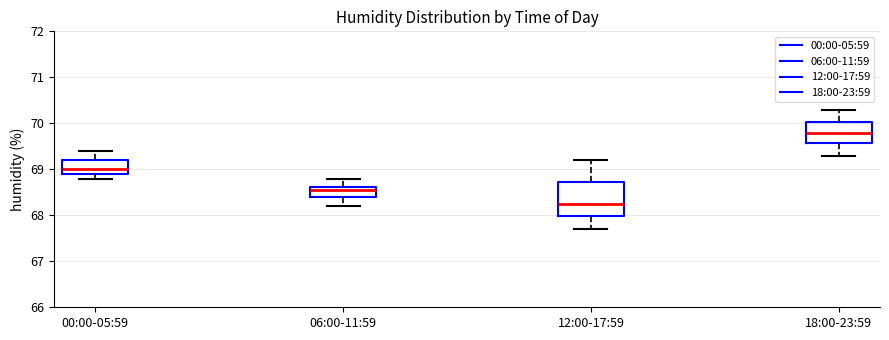

Which box is the tallest, from its lower edge to its upper edge?

12:00-17:59